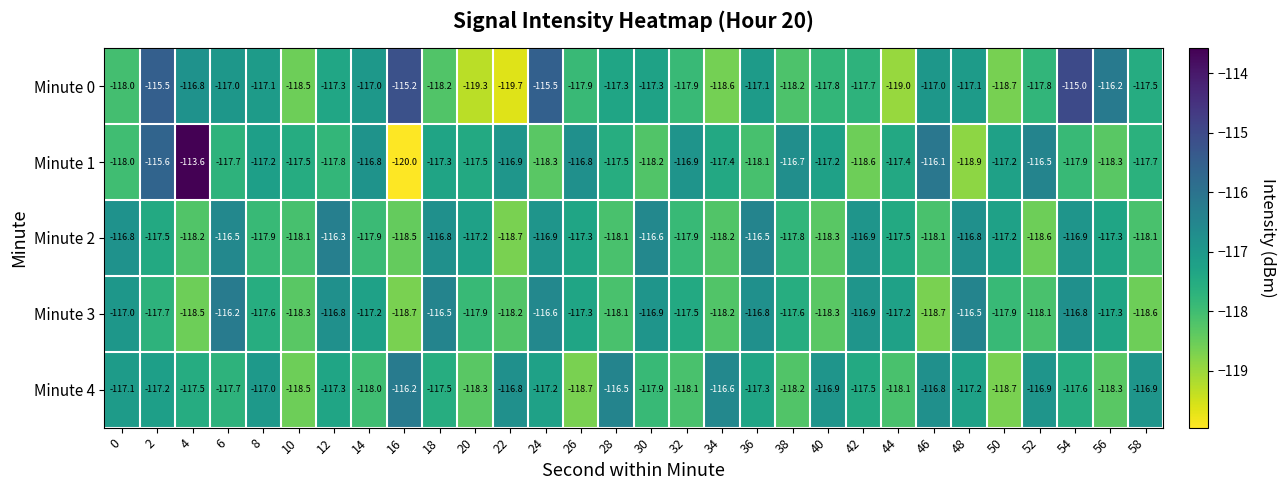

What is the smallest value displayed?

-120.0